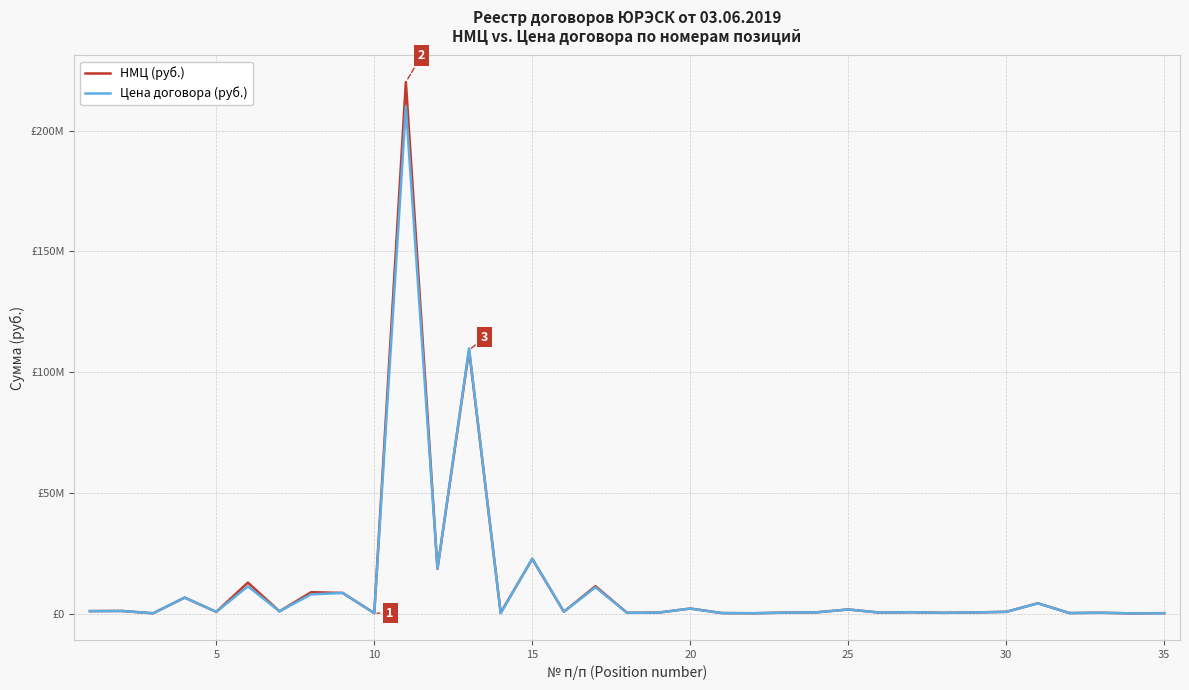

Does the chart display data point markers on the line(s)?

No